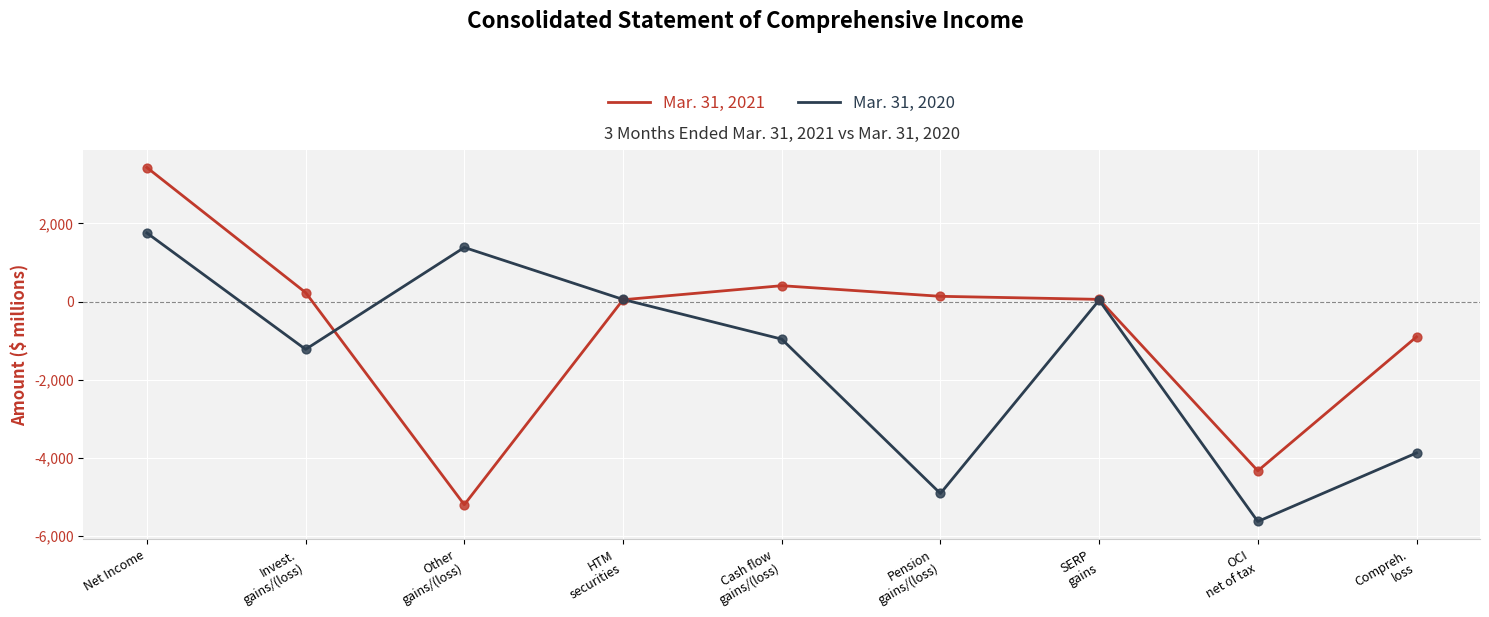

Which series has the largest range (max minus min)?

Mar. 31, 2021